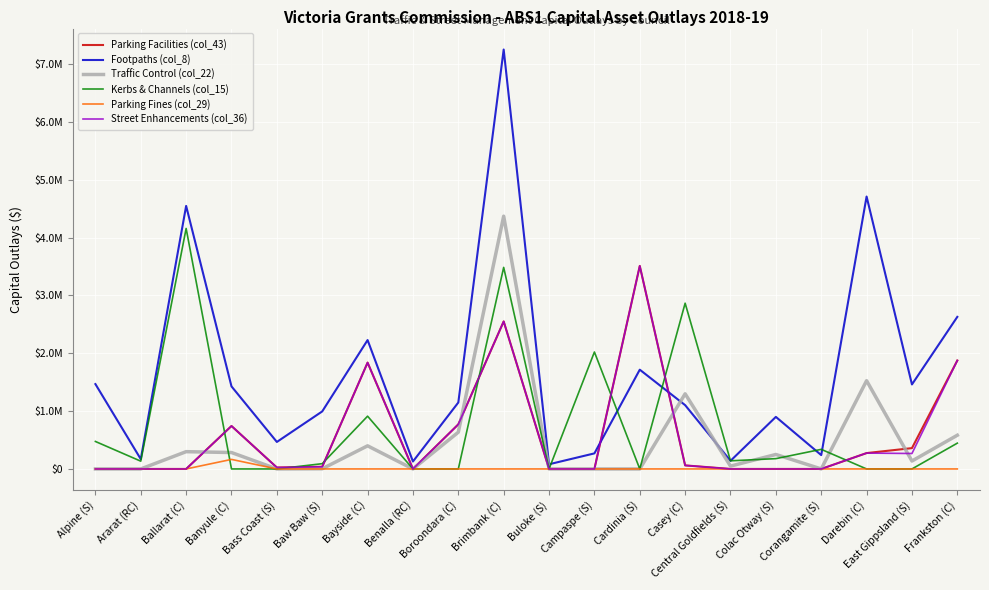

What are all the series names shown in the legend?

Parking Facilities (col_43), Footpaths (col_8), Traffic Control (col_22), Kerbs & Channels (col_15), Parking Fines (col_29), Street Enhancements (col_36)